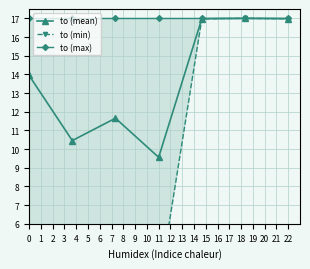

What is the value of the to (mean) point at the 1st from the left?

13.9